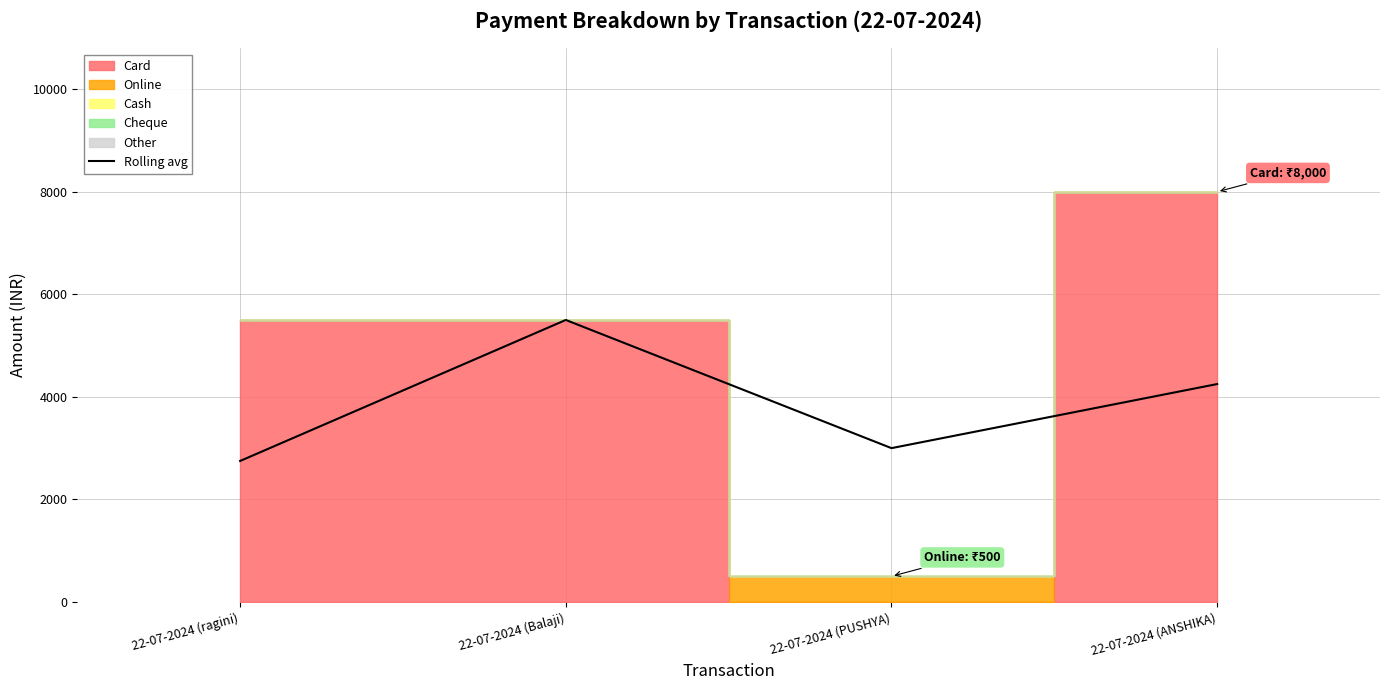

At which label does the data first exceed 4250?

22-07-2024 (Balaji)